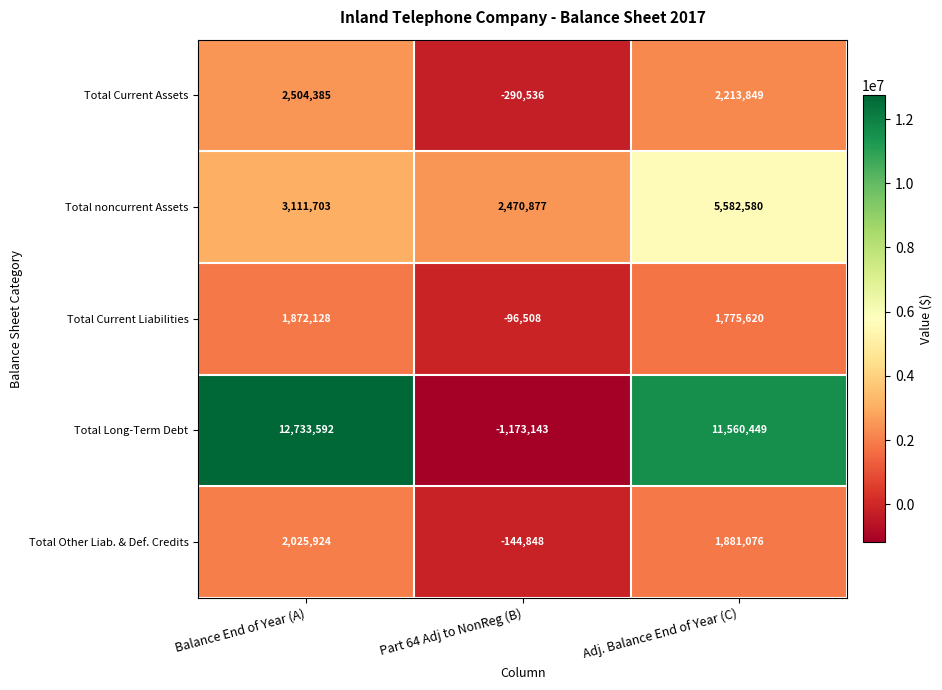

Which series changed the most between Balance End of Year (A) and Adj. Balance End of Year (C)?

Total noncurrent Assets